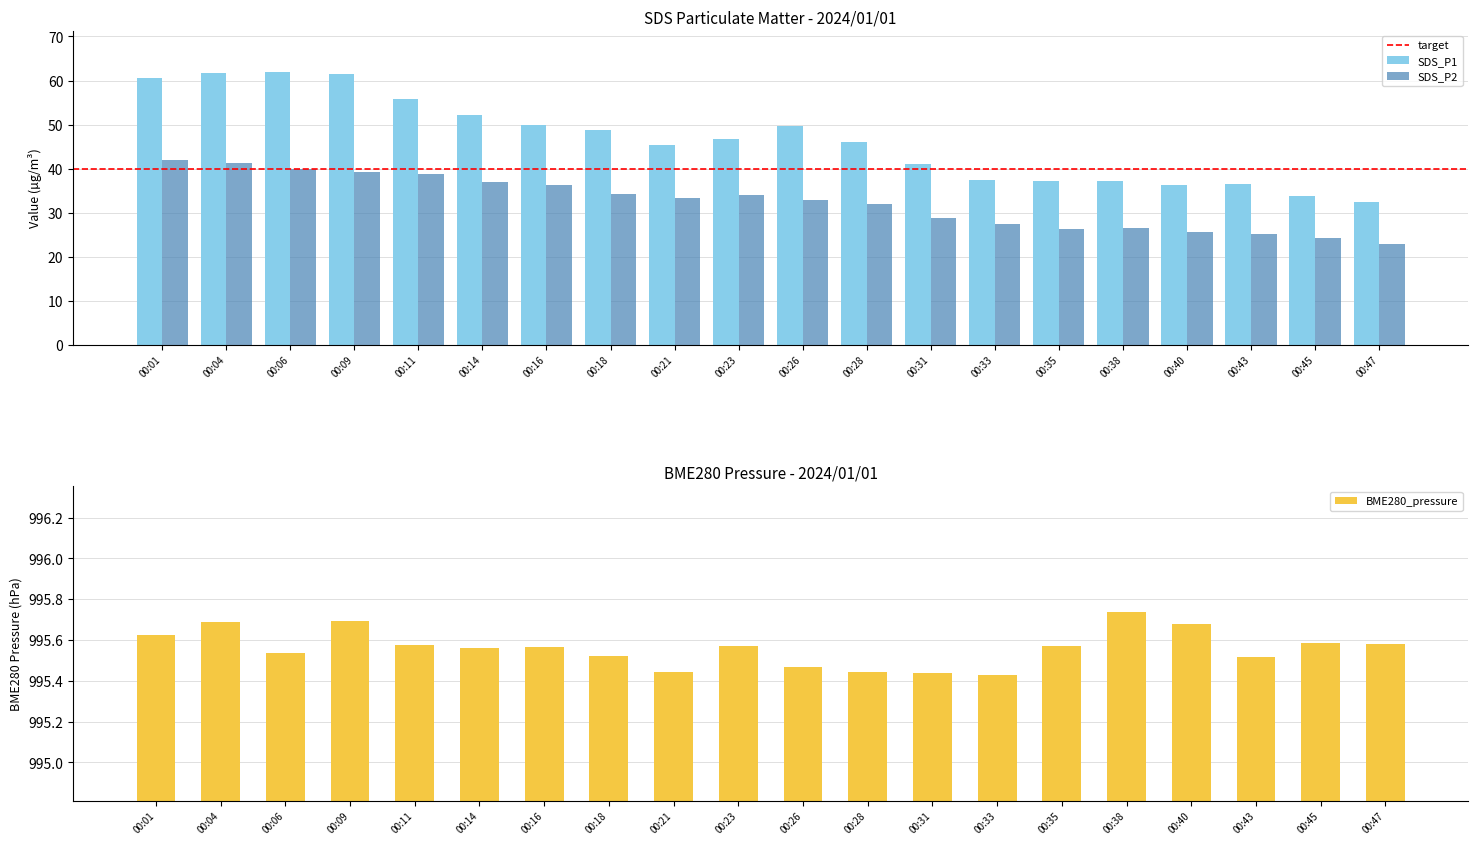

The SDS_P1 series shows 49.9 at 00:16. True or false?

True